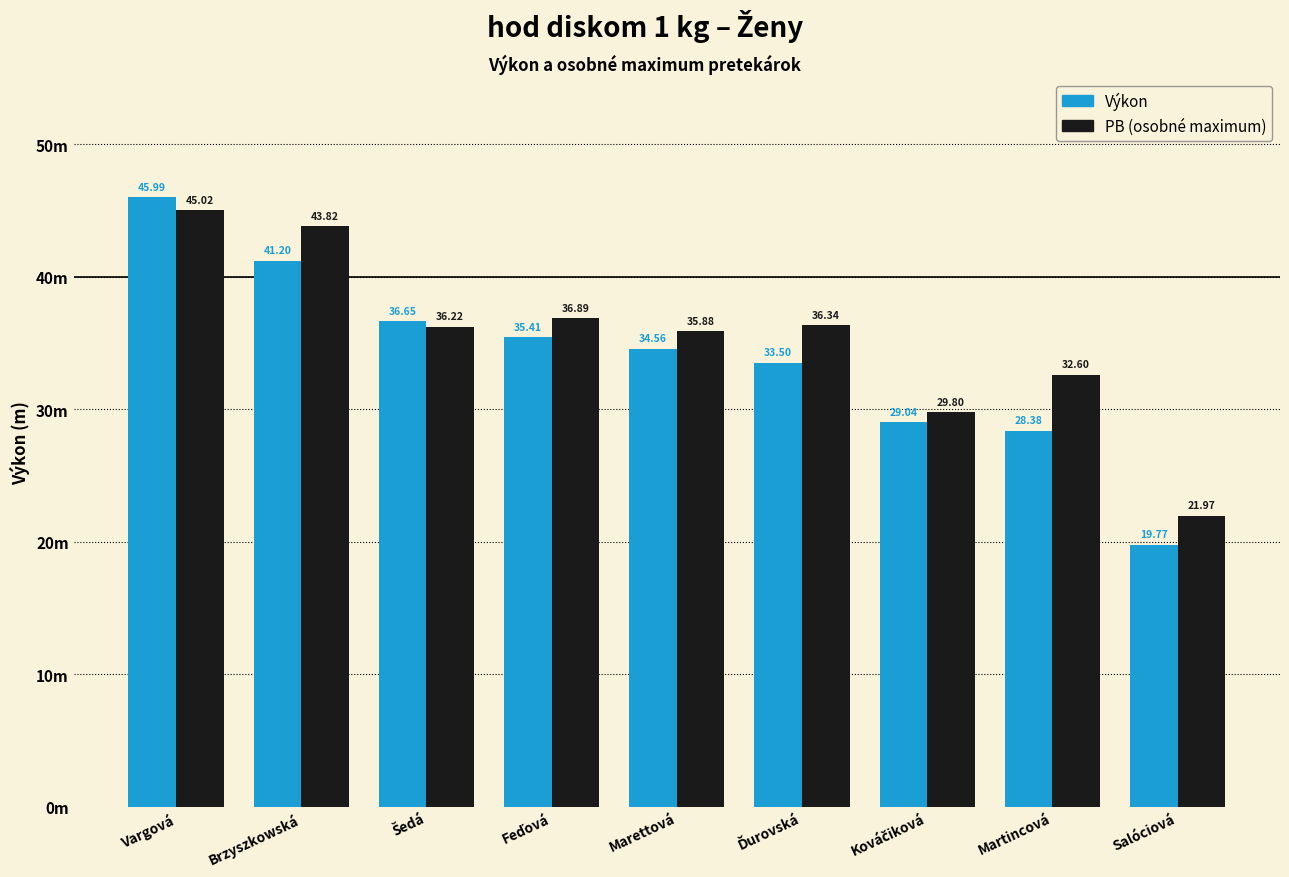

The PB series shows 35.9 at Marettová. True or false?

True